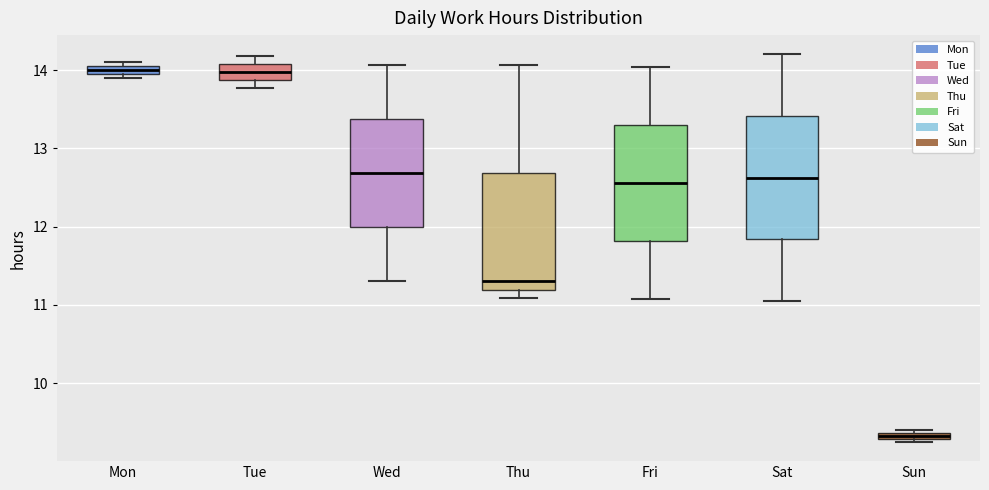

Where does the median line of the box for Thu sit on the y-axis? The values are not printed on the chart, so give them approximately, as read against the axis.

11.3